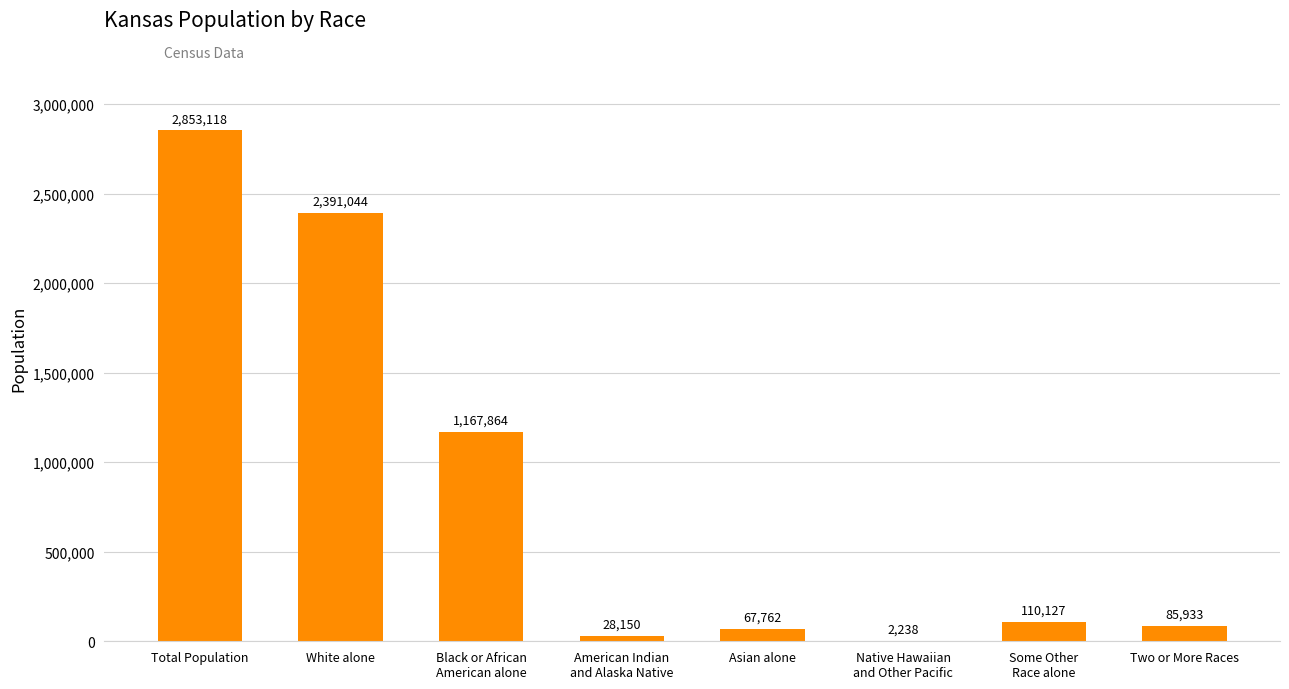

Where is the data nearest to the value 1427678?

Black or African
American alone